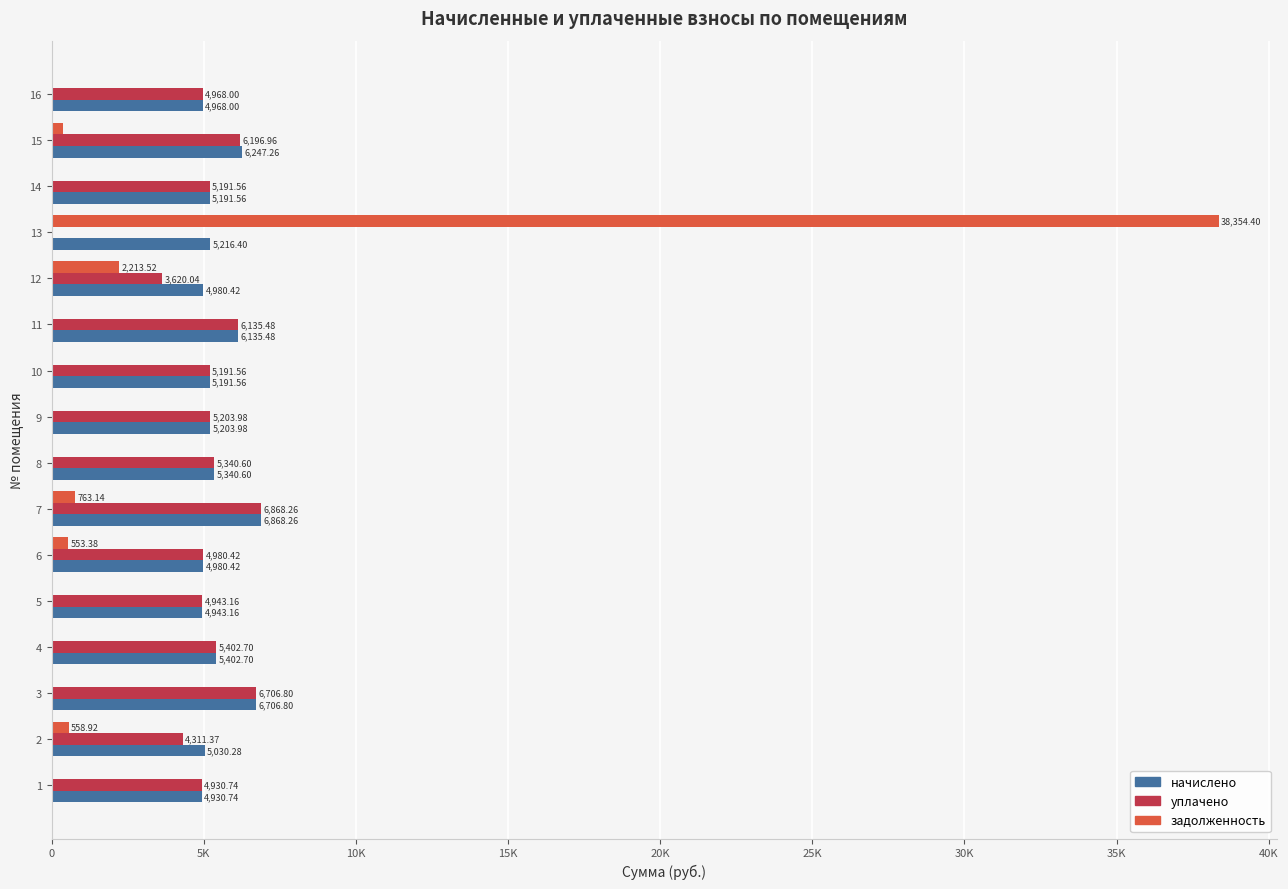

What is the label of the 3rd bar from the right?

13